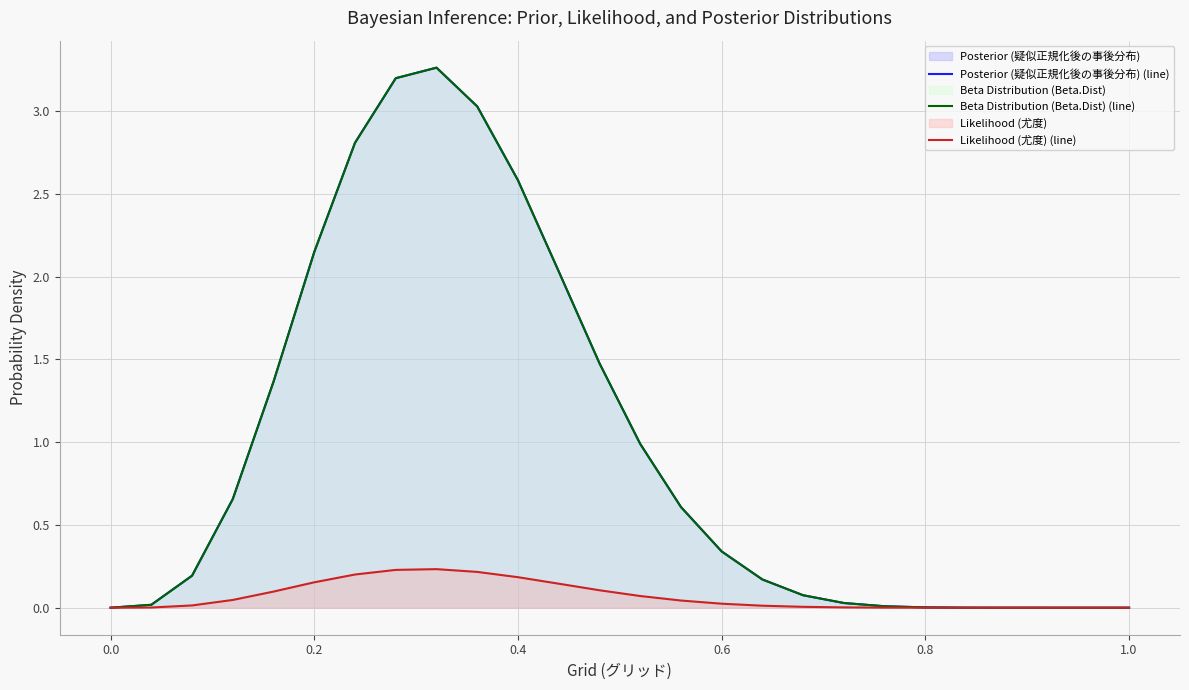

Is it true that Beta Distribution (Beta.Dist) (line) equals 1.1 at 1.0?

False